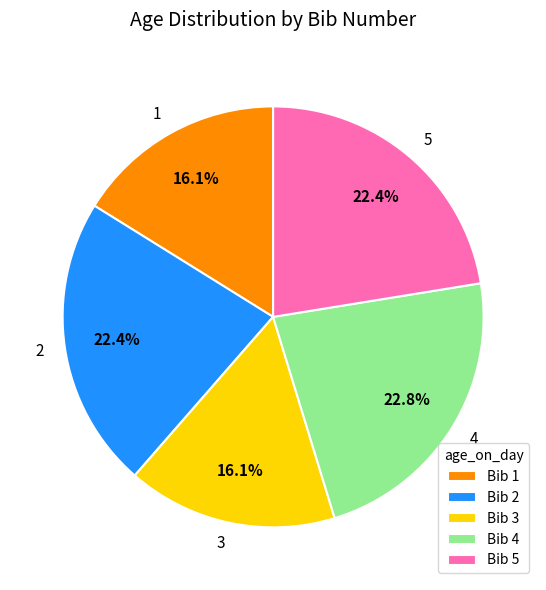

Between 1 and 4, which is larger?

4